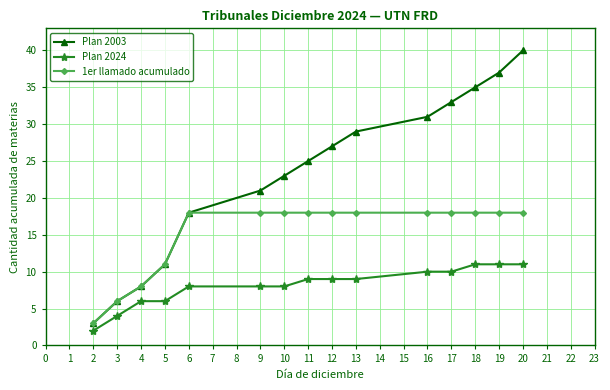

Rank the series by their maximum value, from lowest to highest.

Plan 2024, 1er llamado acumulado, Plan 2003